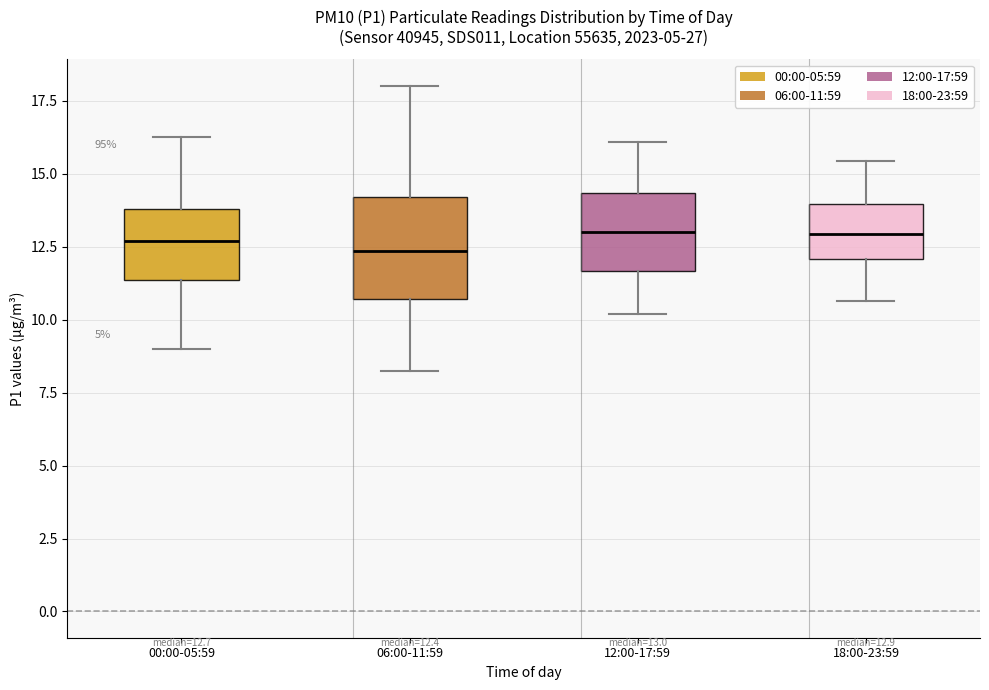

Which box is the tallest, from its lower edge to its upper edge?

06:00-11:59